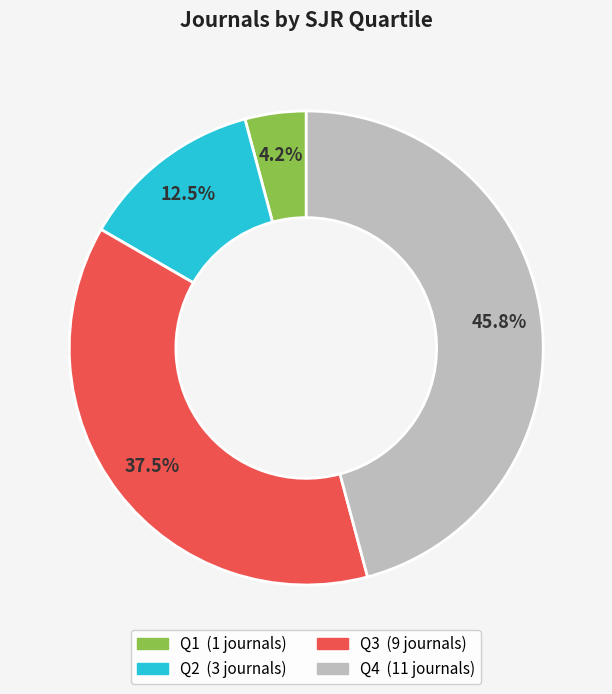

What percentage do Q4 and Q3 together represent?

83.3%